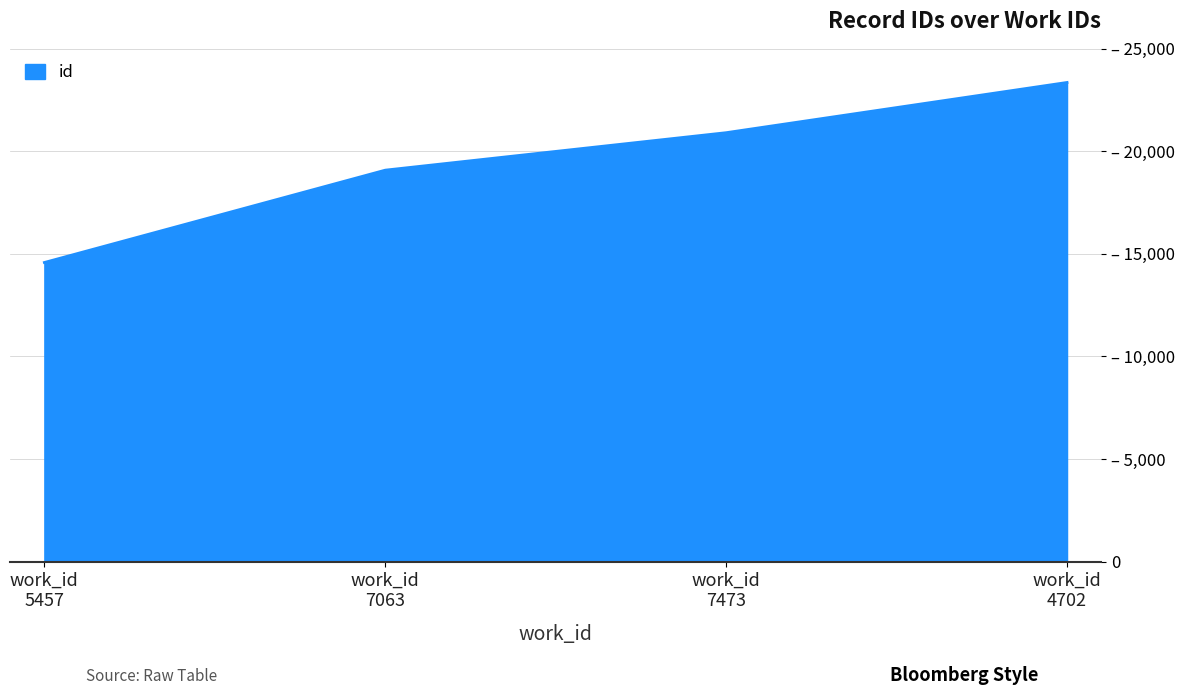

Rank the categories by value from highest to lowest.

work_id
4702, work_id
7473, work_id
7063, work_id
5457